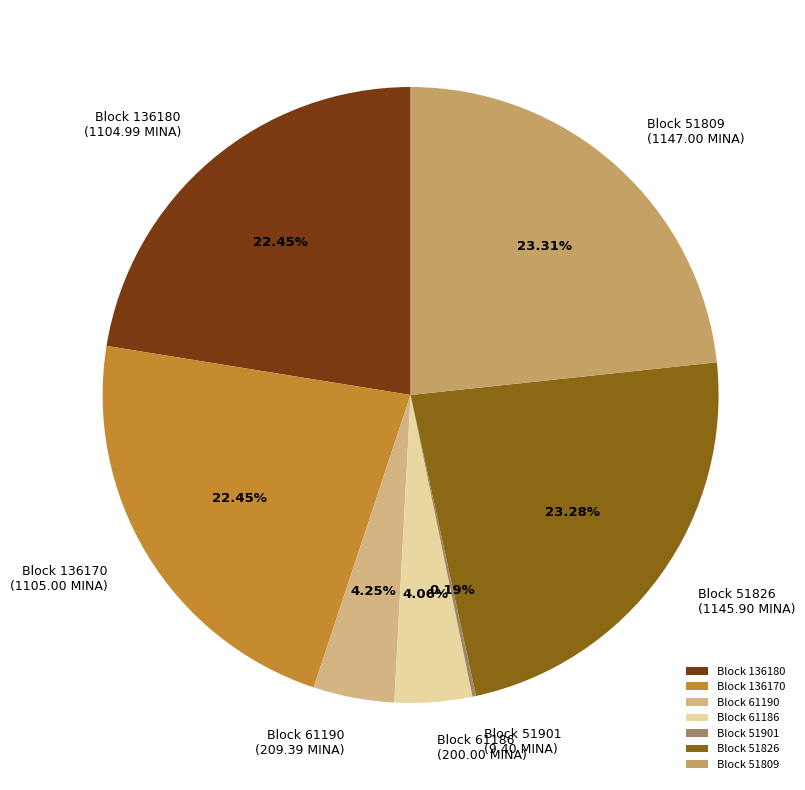

Does any single category account for the majority?

No